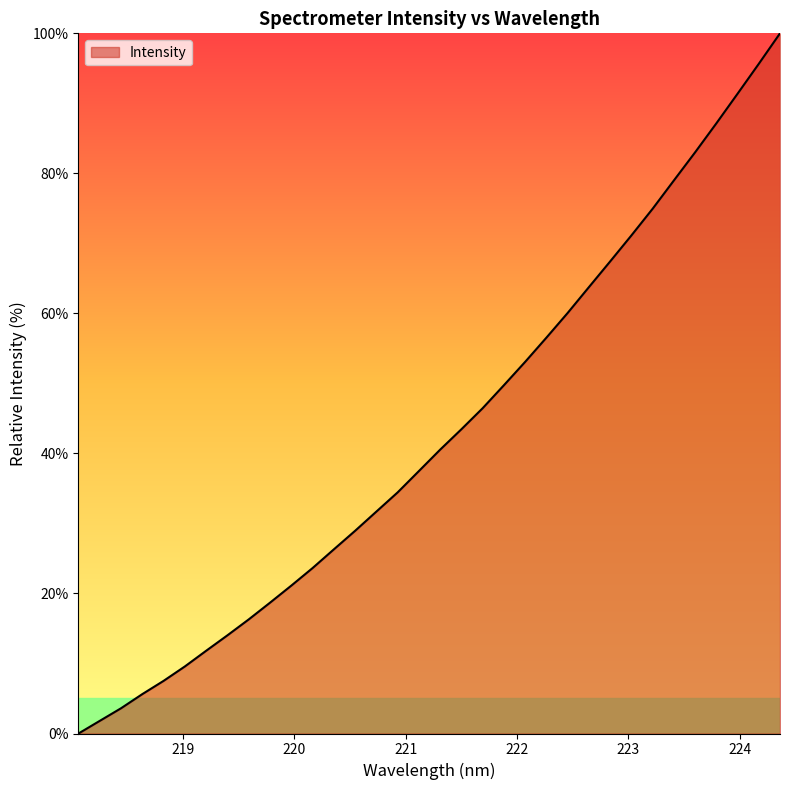

What is the maximum value shown in the chart?

100.0